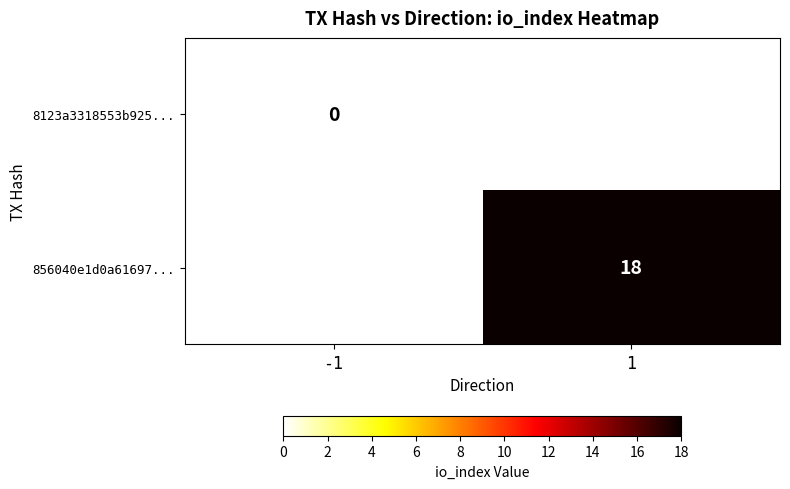

Is it true that 856040e1d0a61697... equals 18 at 1?

True